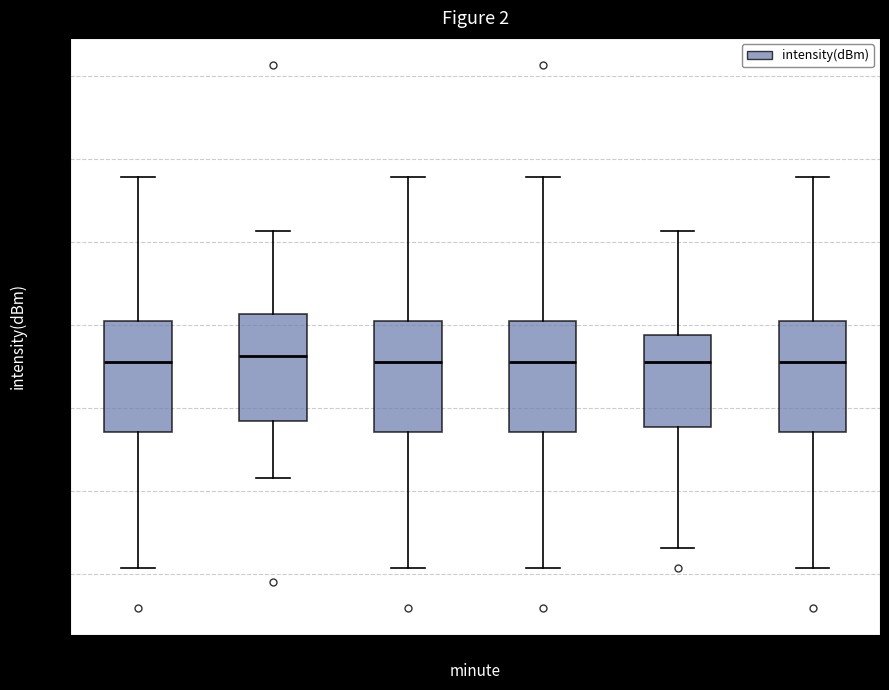

Reading left to right, transcribe this box plot: for each box, give where its median line is, the range the box spans, and where its two whiskers end, as read against the y-axis. The values are not printed on the chart, so give them approximately, as read against the axis.

Minute 0: median -132.0, box -136.5 to -130.0, whiskers -144.5 to -121.0
Minute 1: median -132.0, box -135.5 to -129.5, whiskers -139.0 to -124.5
Minute 2: median -132.0, box -136.5 to -130.0, whiskers -144.5 to -121.0
Minute 3: median -132.0, box -136.5 to -130.0, whiskers -144.5 to -121.0
Minute 4: median -132.0, box -136.0 to -130.5, whiskers -143.5 to -124.5
Minute 5: median -132.0, box -136.5 to -130.0, whiskers -144.5 to -121.0